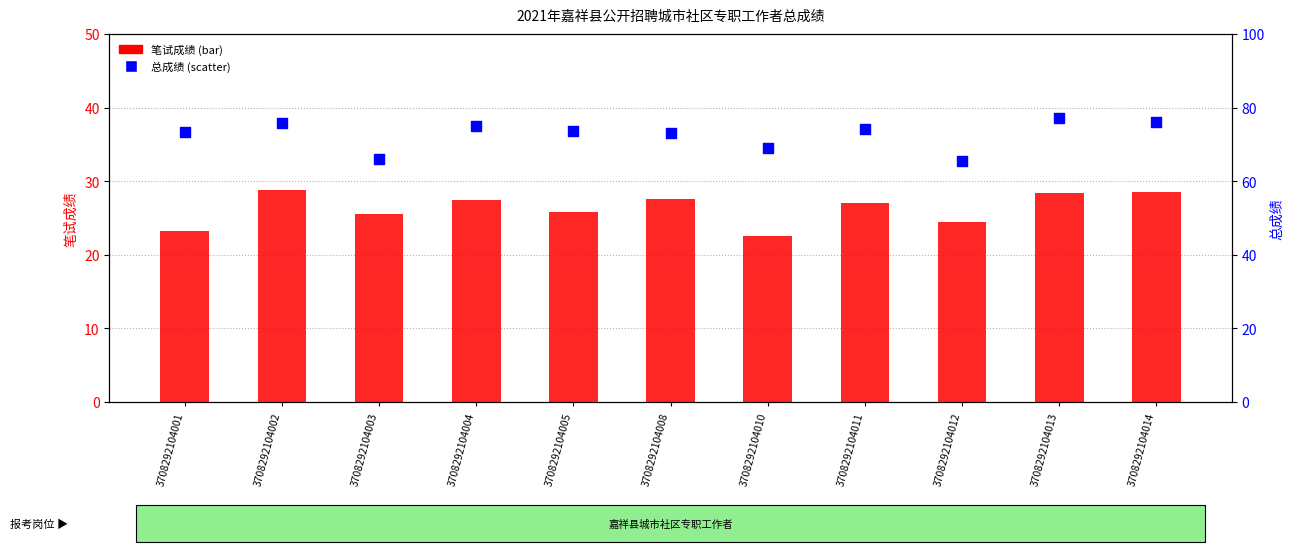

Which series reaches the minimum Y coordinate?

笔试成绩